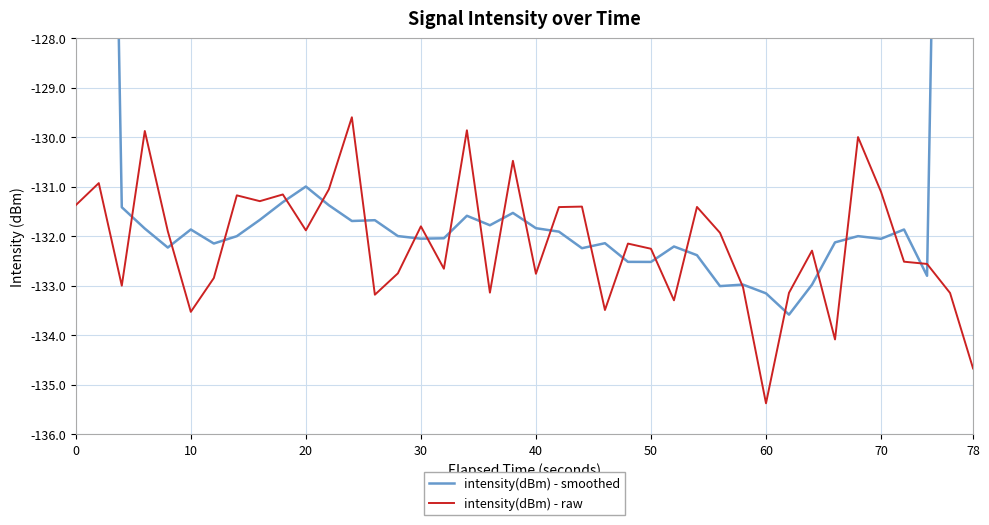

Read the intensity(dBm) - raw value at 20.

-131.9